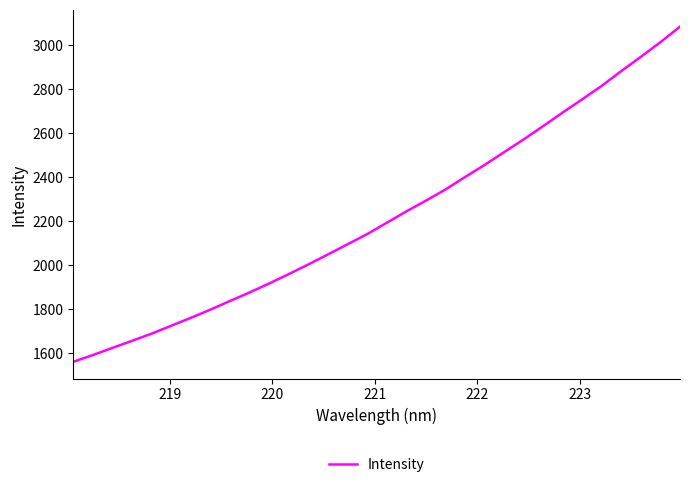

What is the minimum value shown in the chart?

1559.8